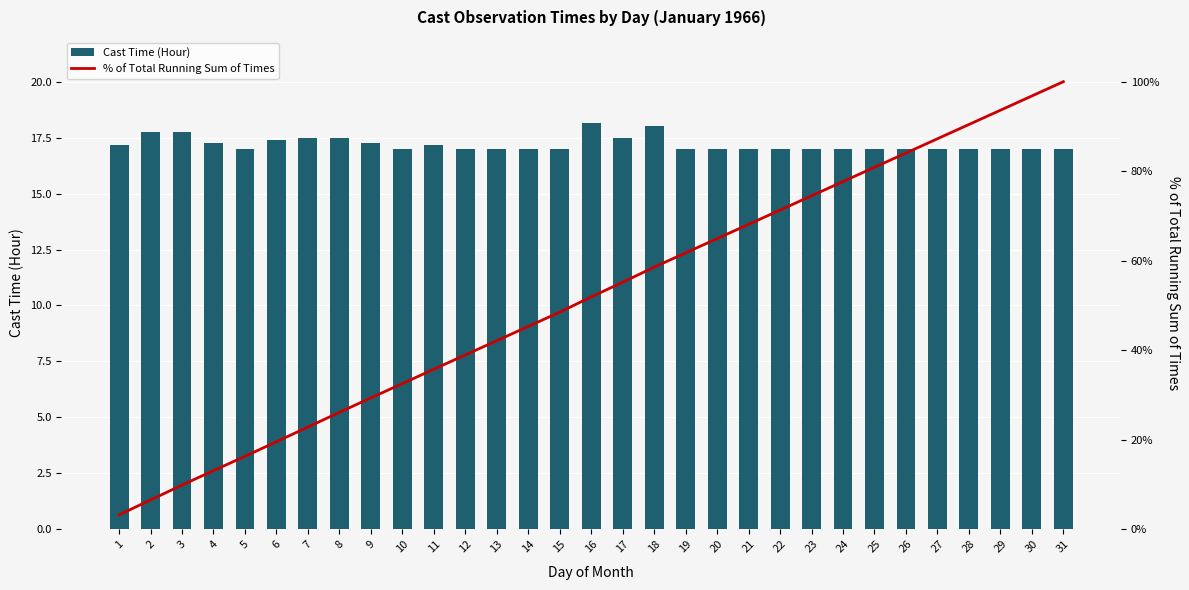

What is the spread (max minus min) of values at 26?

67.1